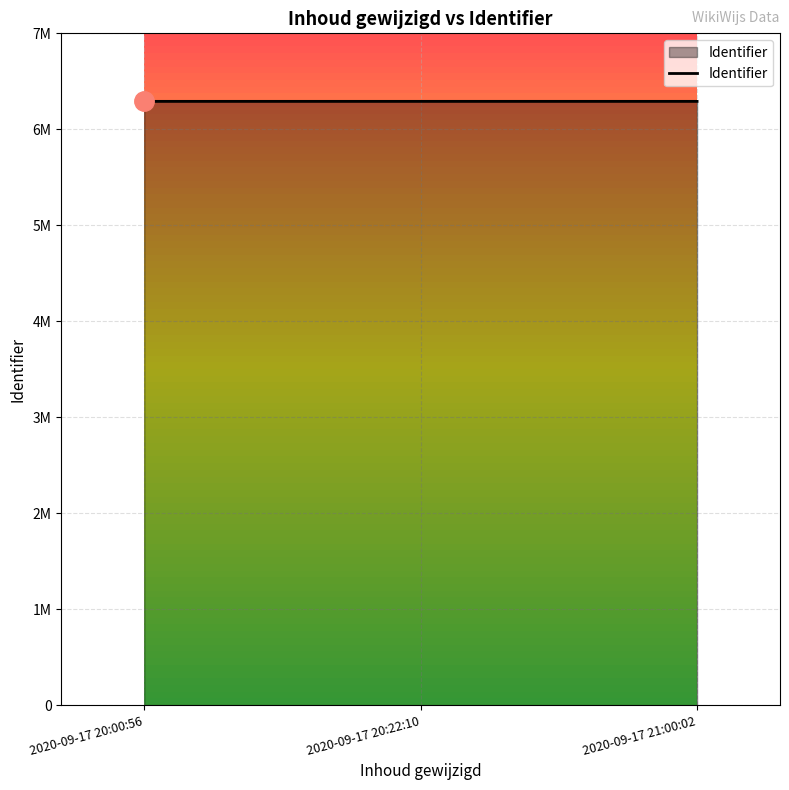

Reading left to right, list all the values displayed in this chart.

6291256	6291263	6291278